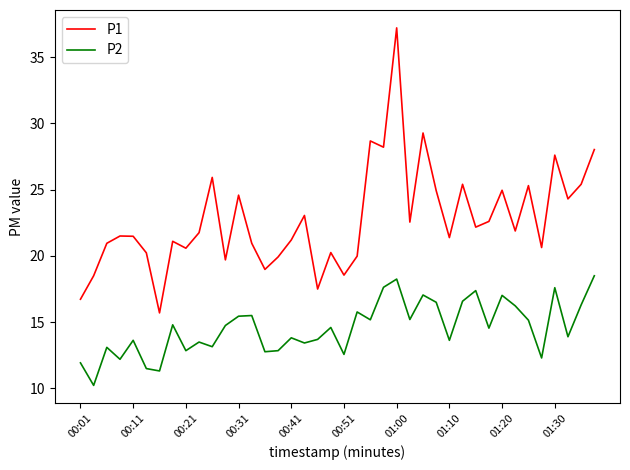

What is the difference between the maximum and minimum values in the P2 series?

8.3